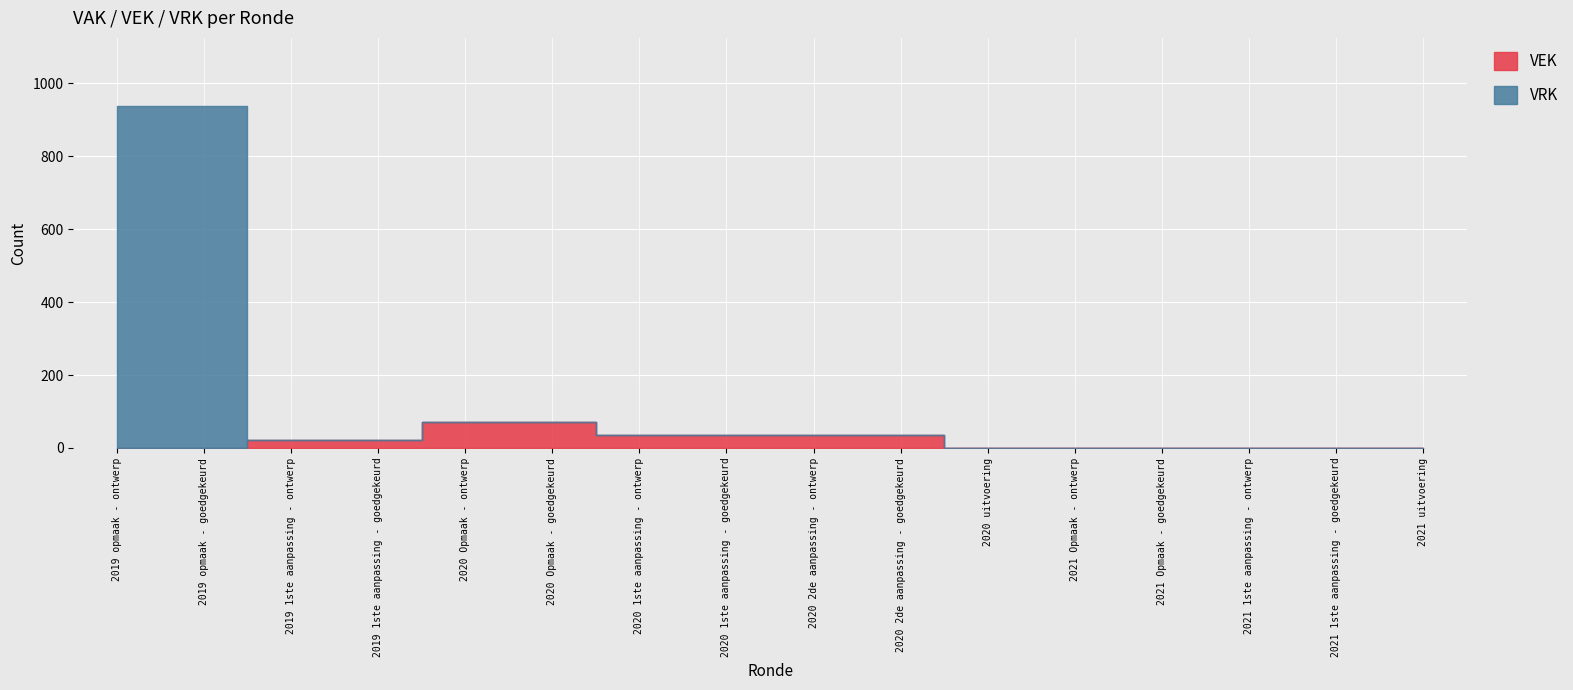

What is the label of the 14th point from the right?

2019 1ste aanpassing - ontwerp